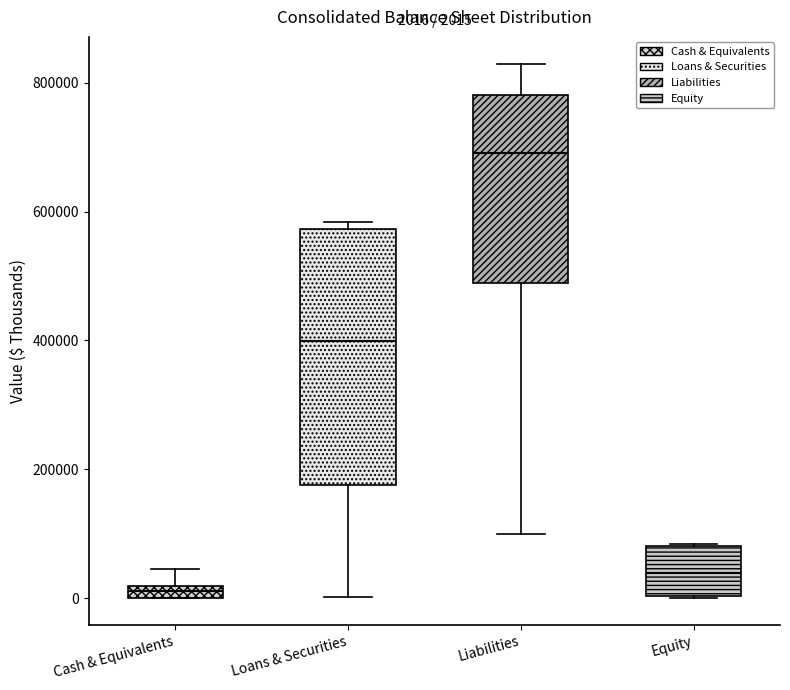

Comparing the boxes themselves (not the whiskers), which one is the tallest?

Loans & Securities